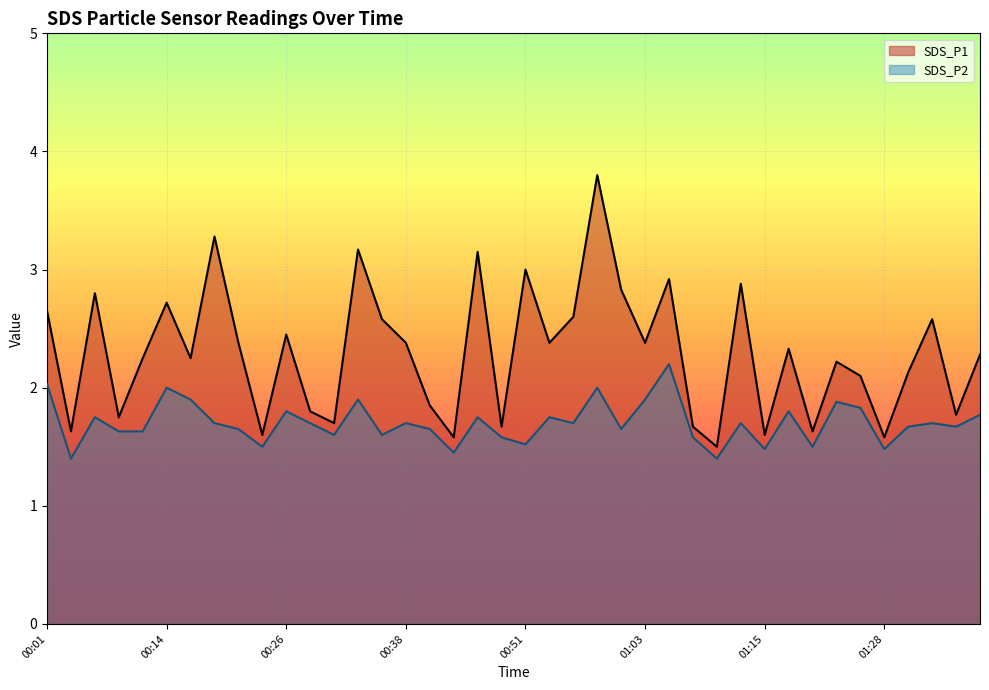

True or false: SDS_P2 and SDS_P1 intersect in this chart.

False